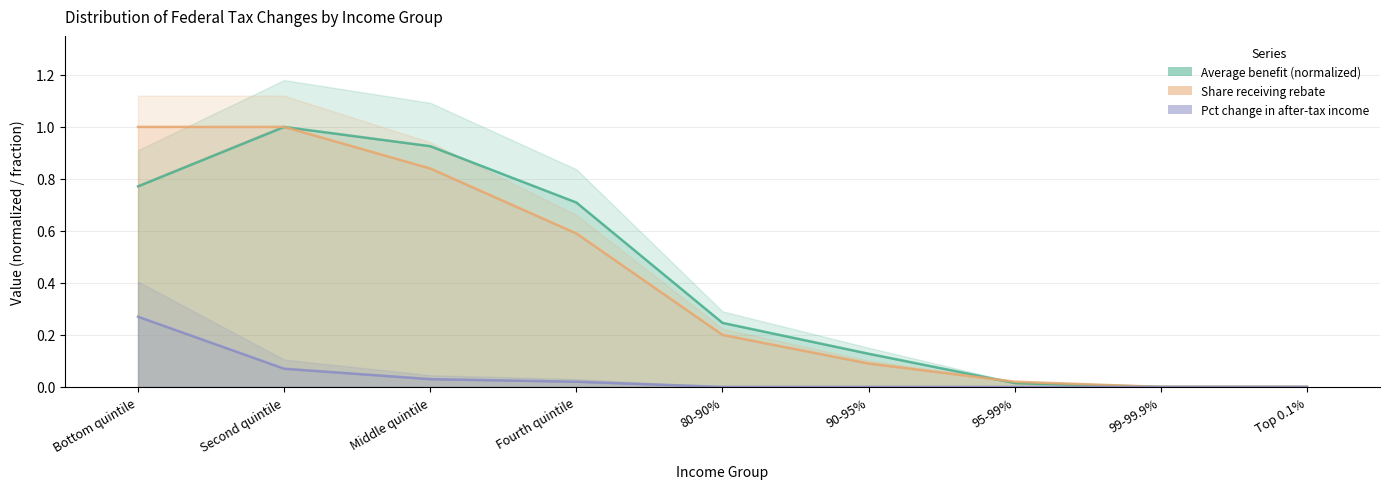

What is the difference between the highest and lowest values at Bottom quintile?

0.7